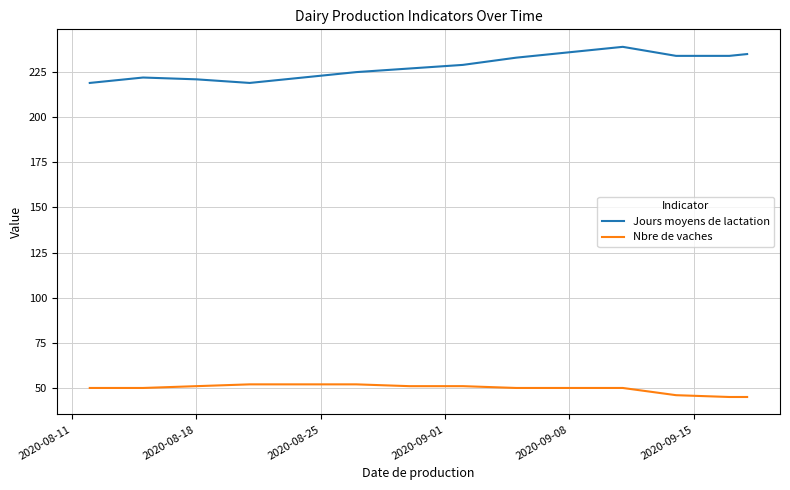

List the series in order of their overall mean, lowest first.

Nbre de vaches, Jours moyens de lactation